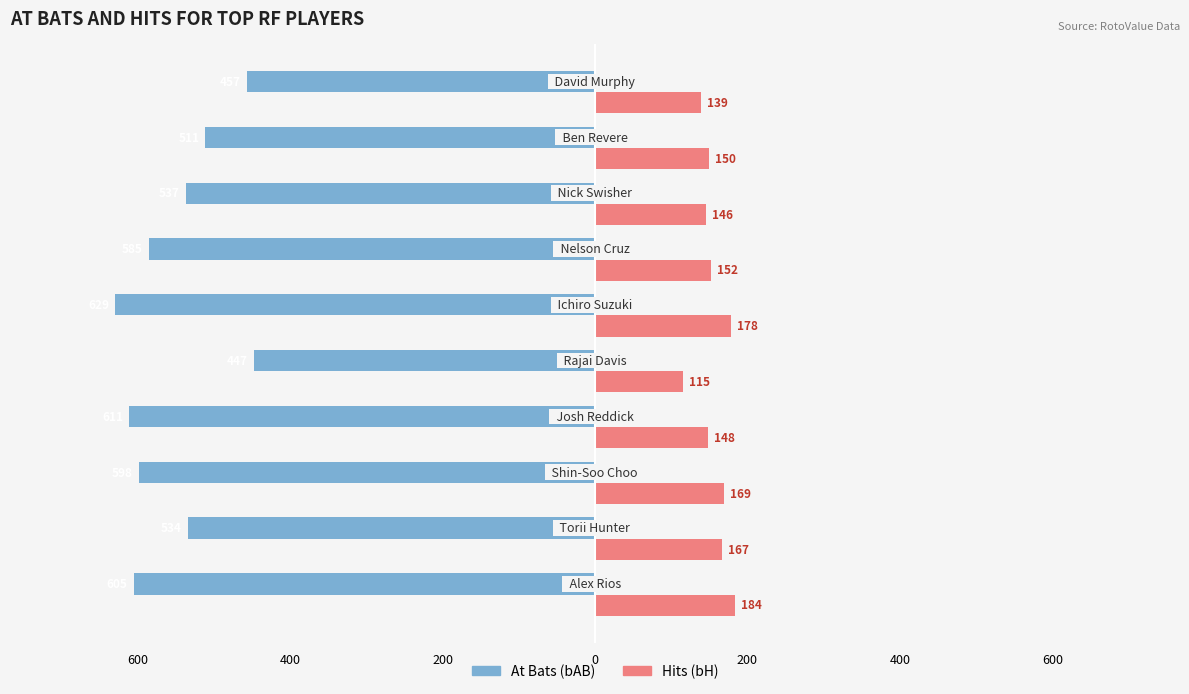

What are all the series names shown in the legend?

At Bats (bAB), Hits (bH)